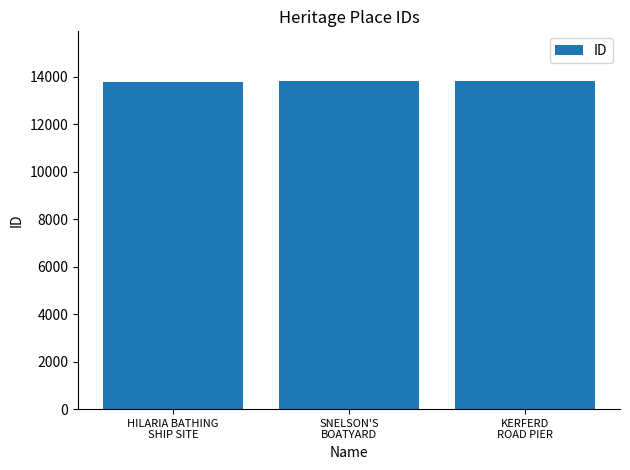

What is the value of the 2nd bar from the left?

13805